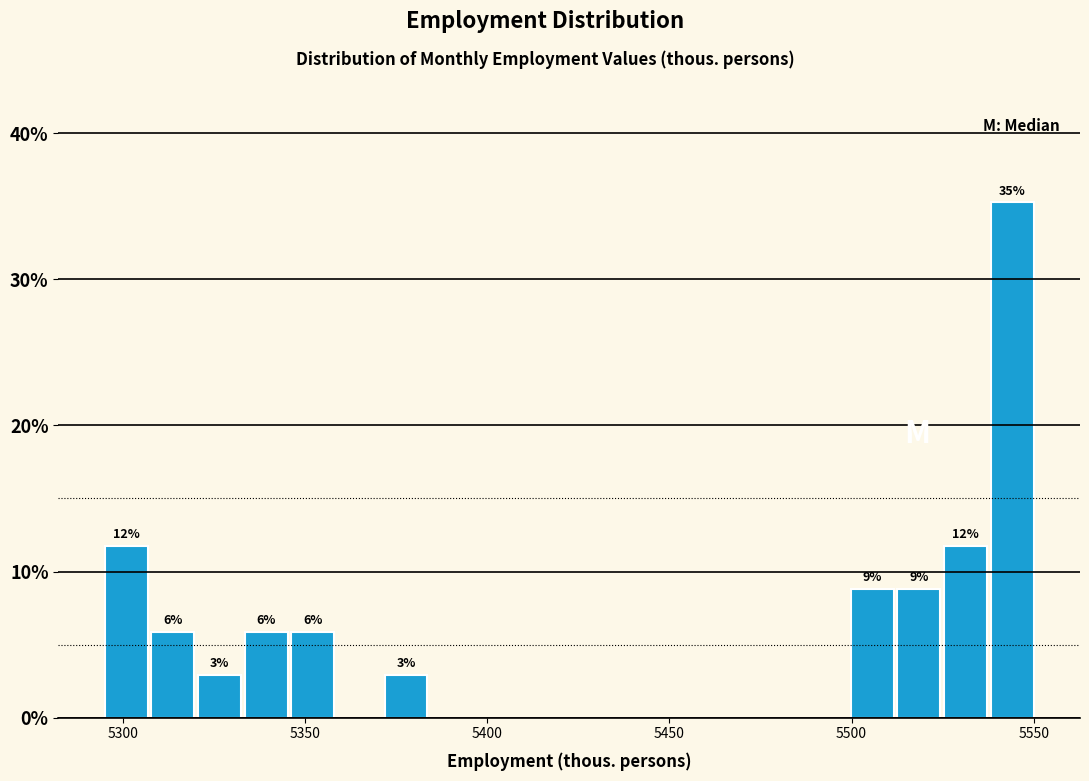

Around what value on the x-axis is the tallest bar? Give the approximate position of its centre, as read against the axis.

5545